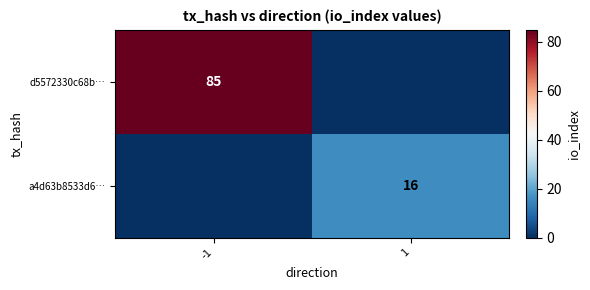

Is the value of d5572330c68b… at -1 greater than the value of a4d63b8533d6… at 1?

Yes